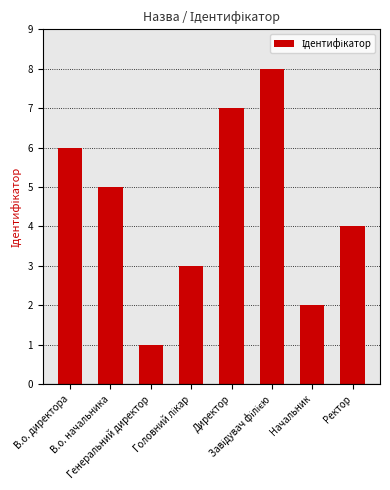

What is the greatest value displayed?

8